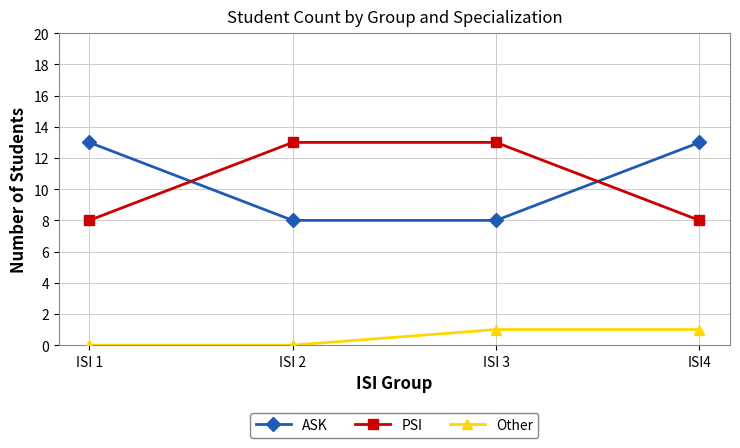

Rank the series at ISI 2 from highest to lowest value.

PSI, ASK, Other